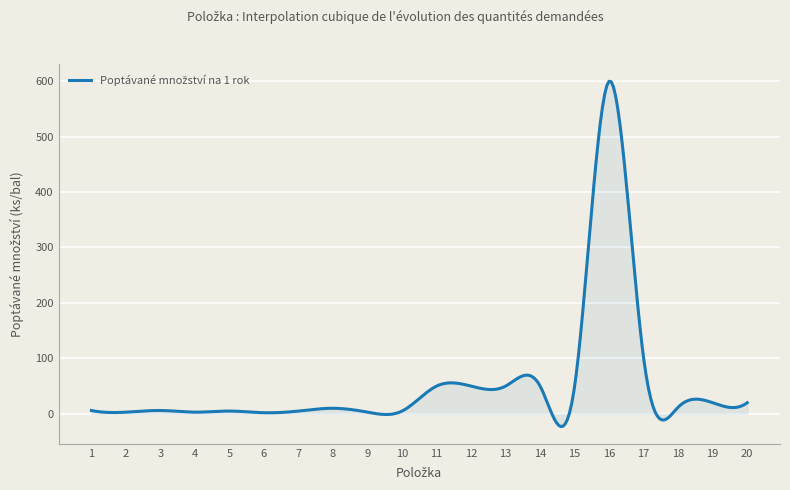

What is the difference between the maximum and minimum values?

622.8